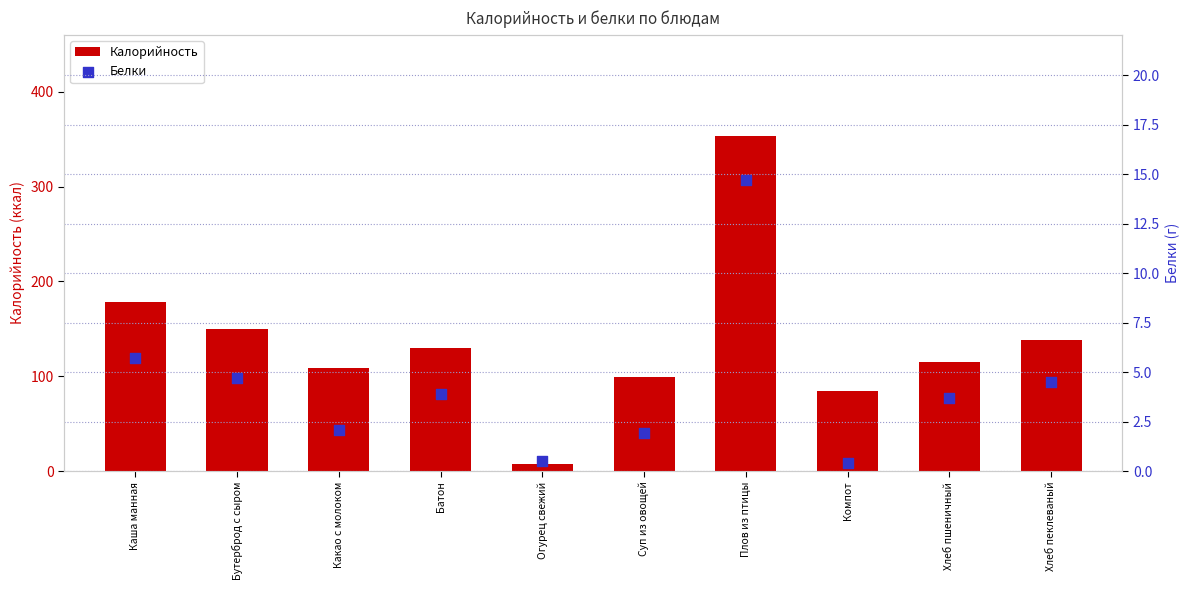

Which series has the largest total across all categories?

Калорийность